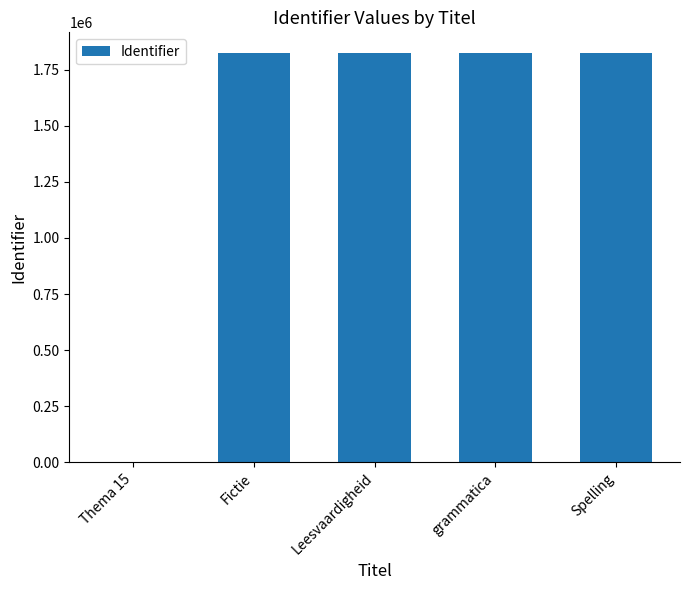

What is the greatest value displayed?

1824785